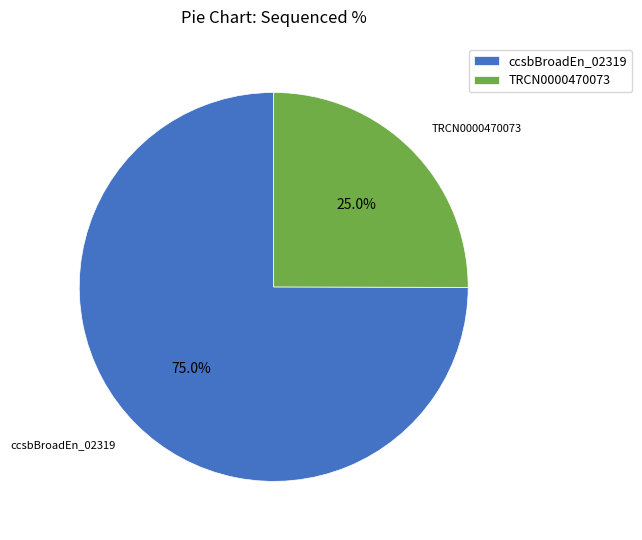

Between ccsbBroadEn_02319 and TRCN0000470073, which is larger?

ccsbBroadEn_02319